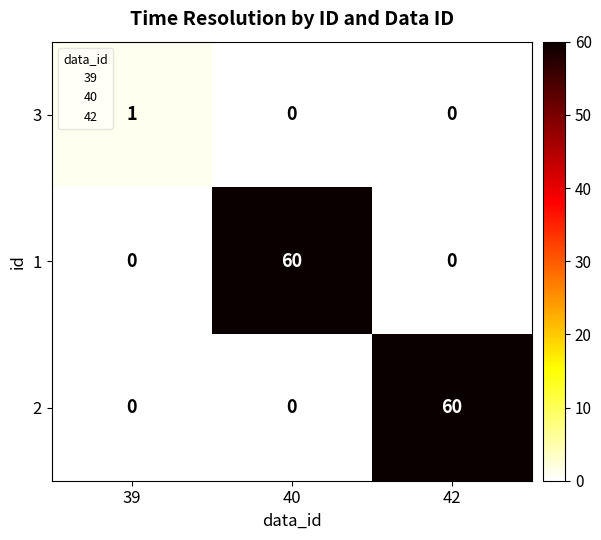

What is the spread (max minus min) of values at 42?

60